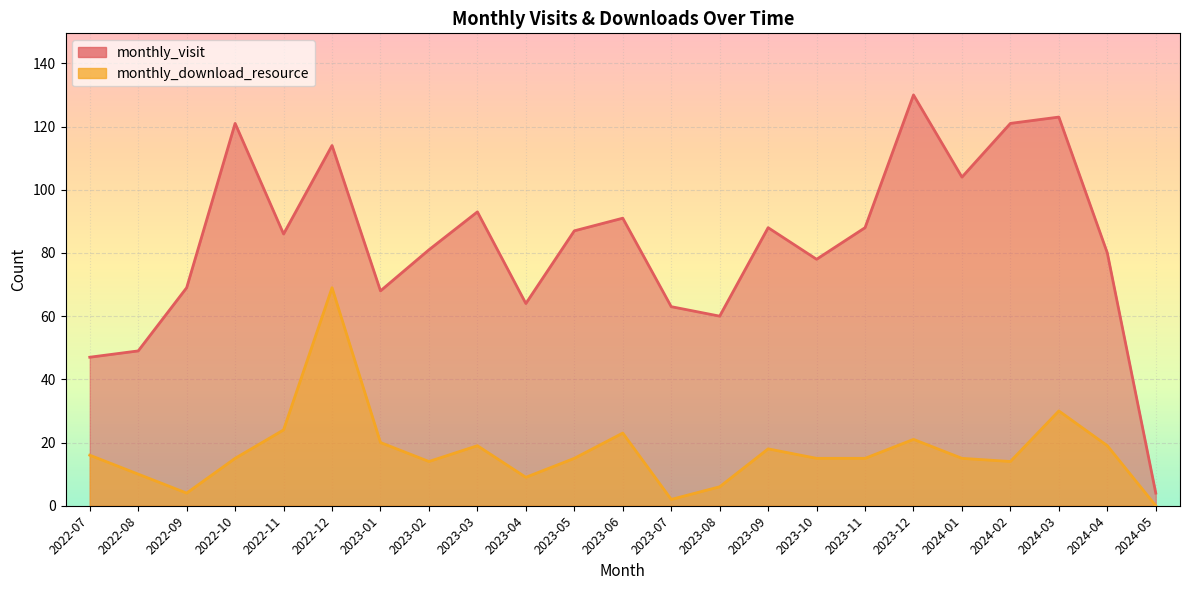

The monthly_visit series shows 70 at 2022-07. True or false?

False